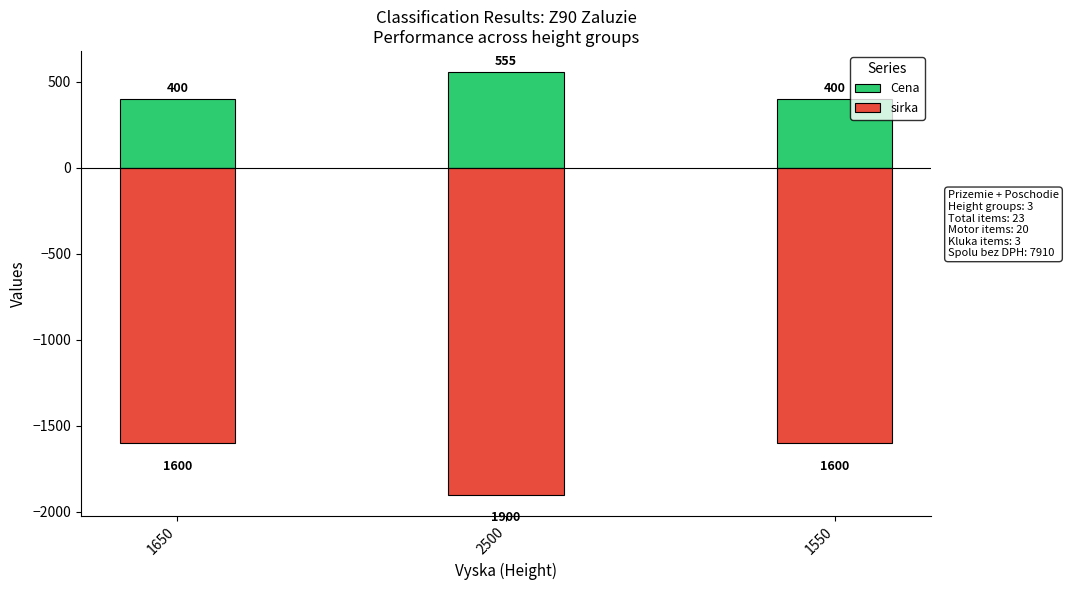

At 2500, list the series in order from smallest to largest.

sirka, Cena